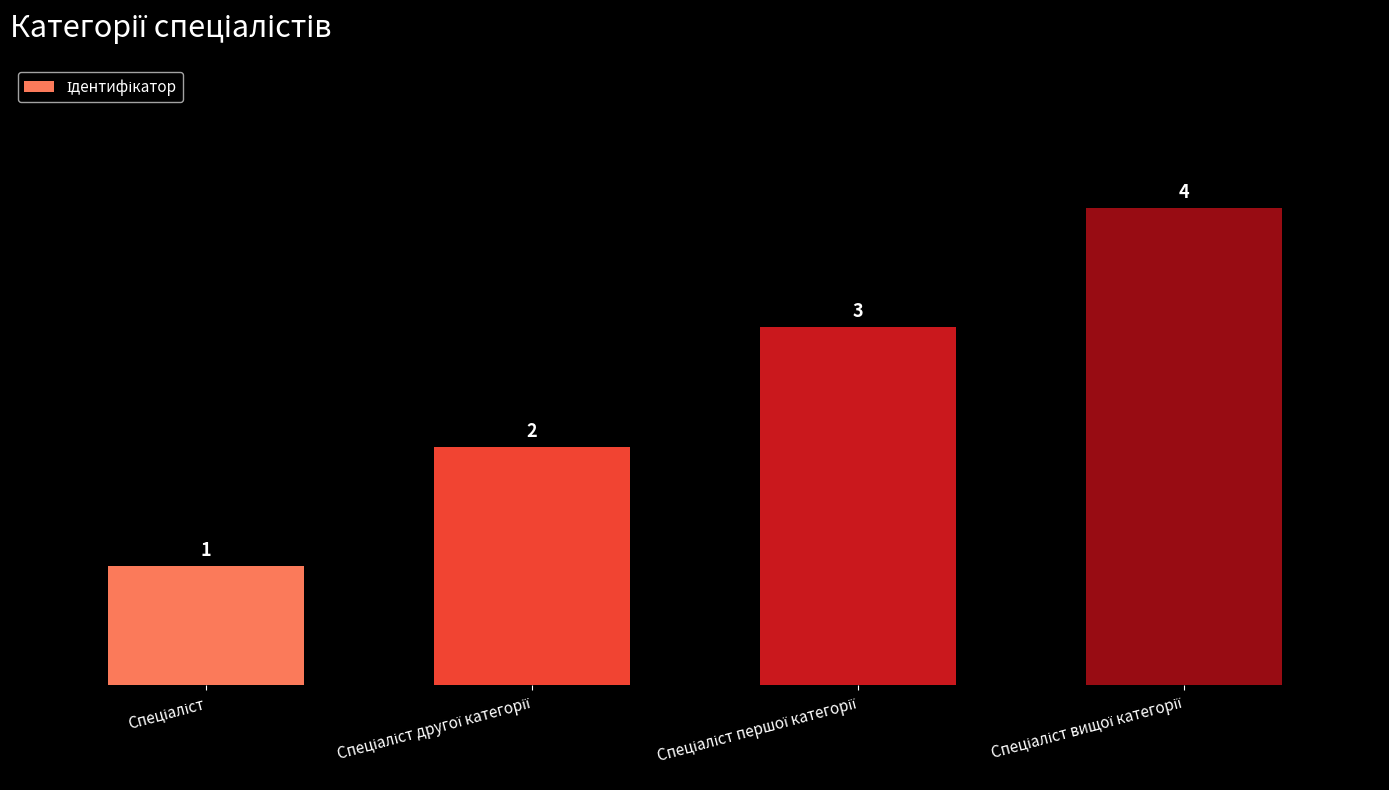

What is the sum of all values?

10